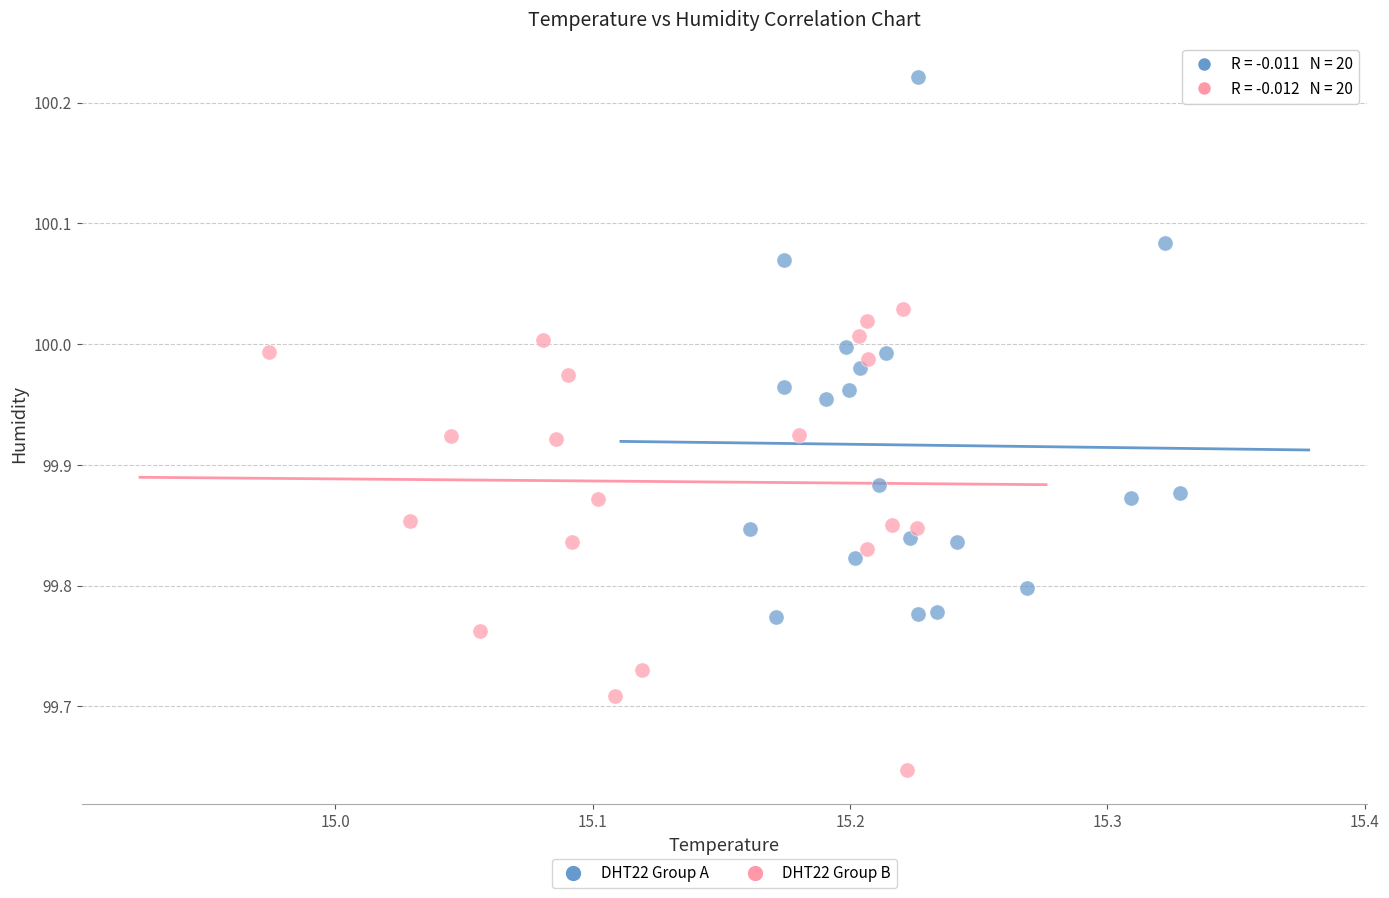

Which series contains the lowest Y value?

DHT22 Group B